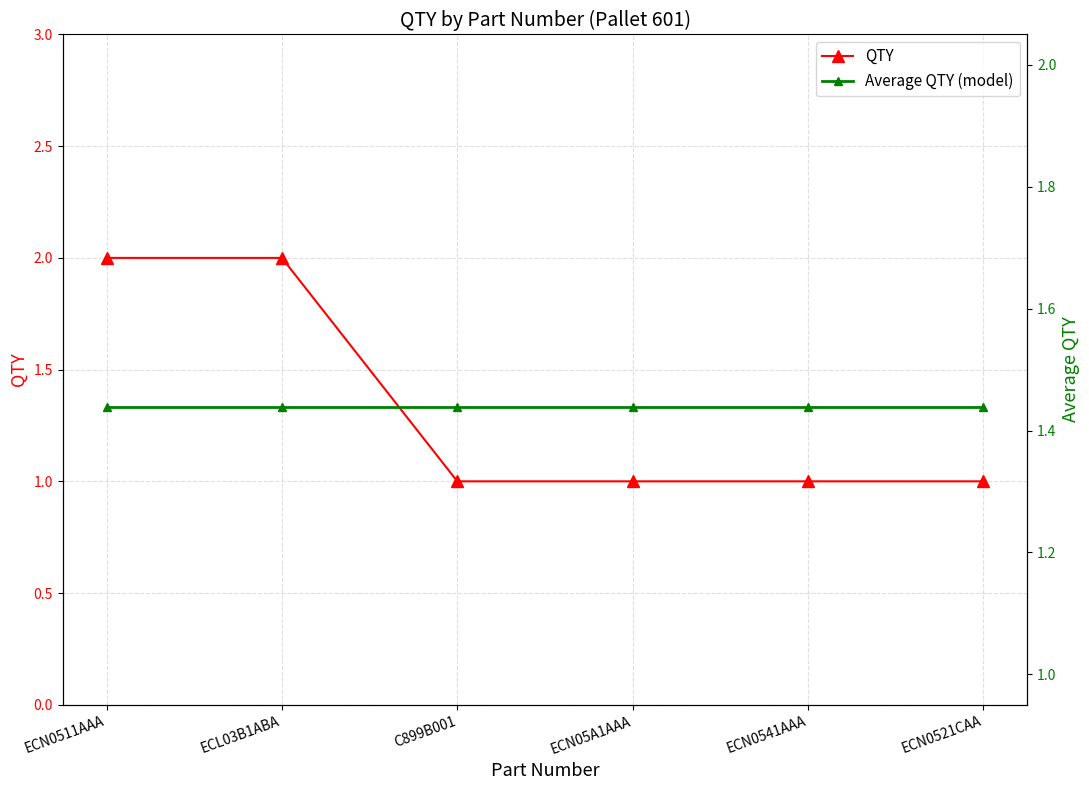

What are all the series names shown in the legend?

QTY, Average QTY (model)